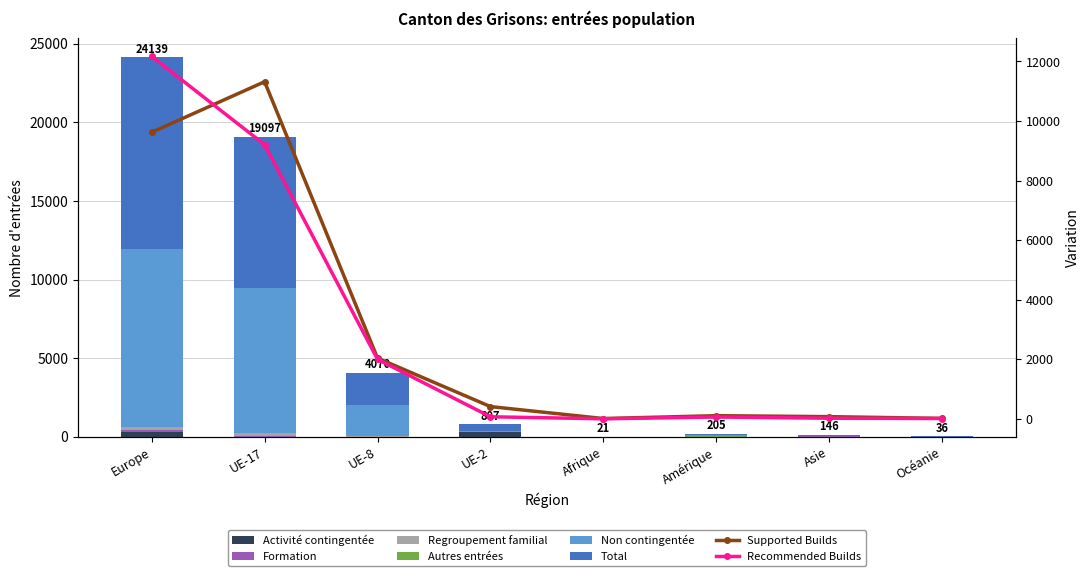

How many positive values does the Regroupement familial series have?

7